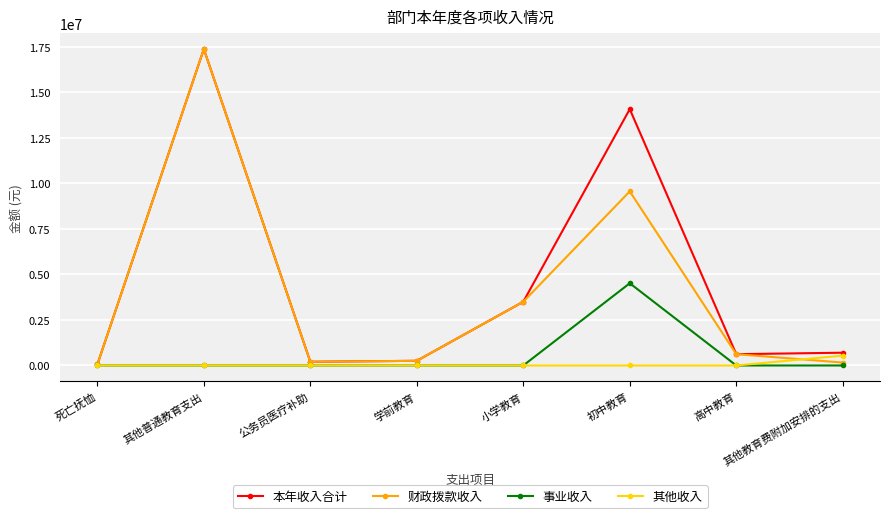

What are all the series names shown in the legend?

本年收入合计, 财政拨款收入, 事业收入, 其他收入